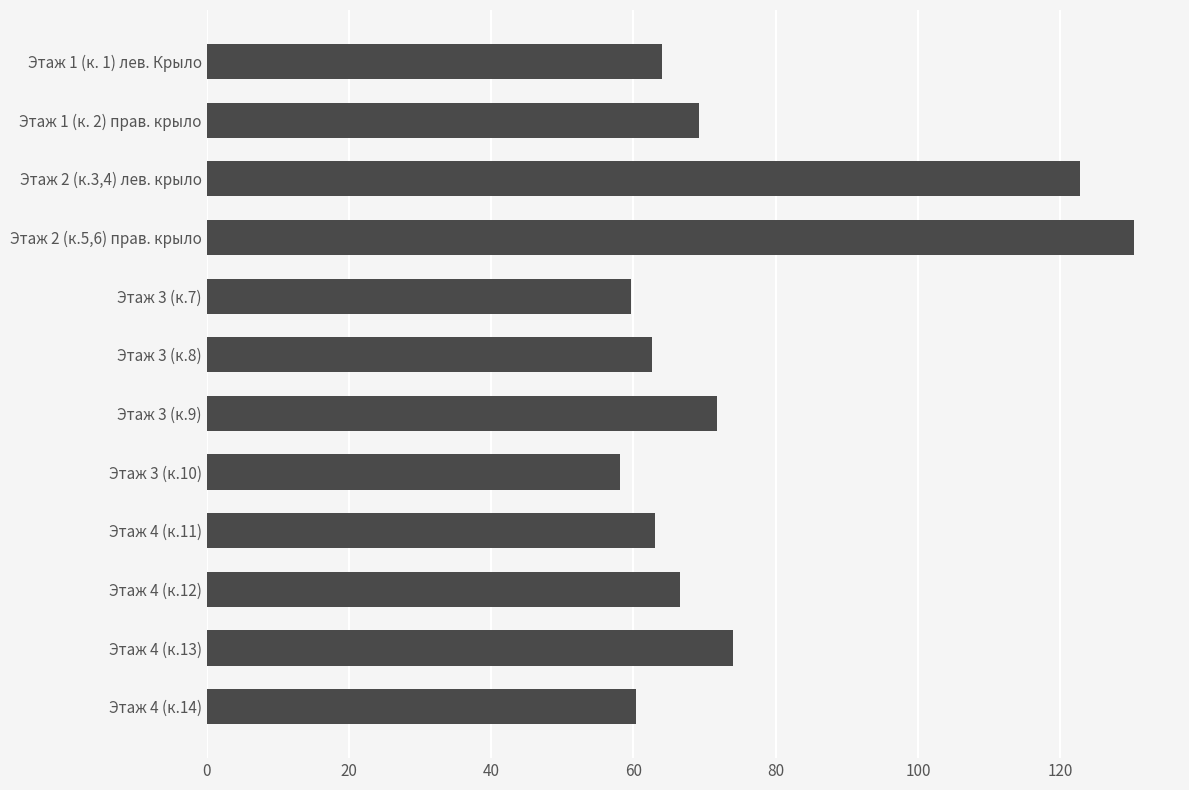

What is the ratio of the value at Этаж 4 (к.12) to the value at Этаж 2 (к.5,6) прав. крыло?

0.5